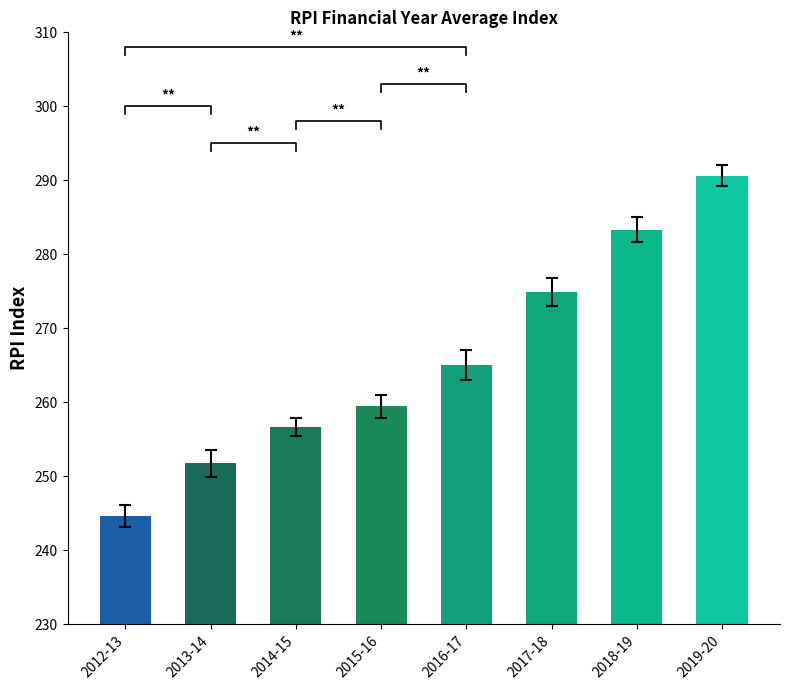

Reading left to right, what are all the values shown in this chart?

244.7	251.7	256.7	259.4	265.0	274.9	283.3	290.6